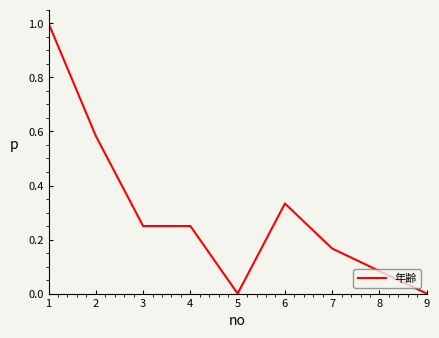

What is the difference between the values at 2 and 8?

0.5